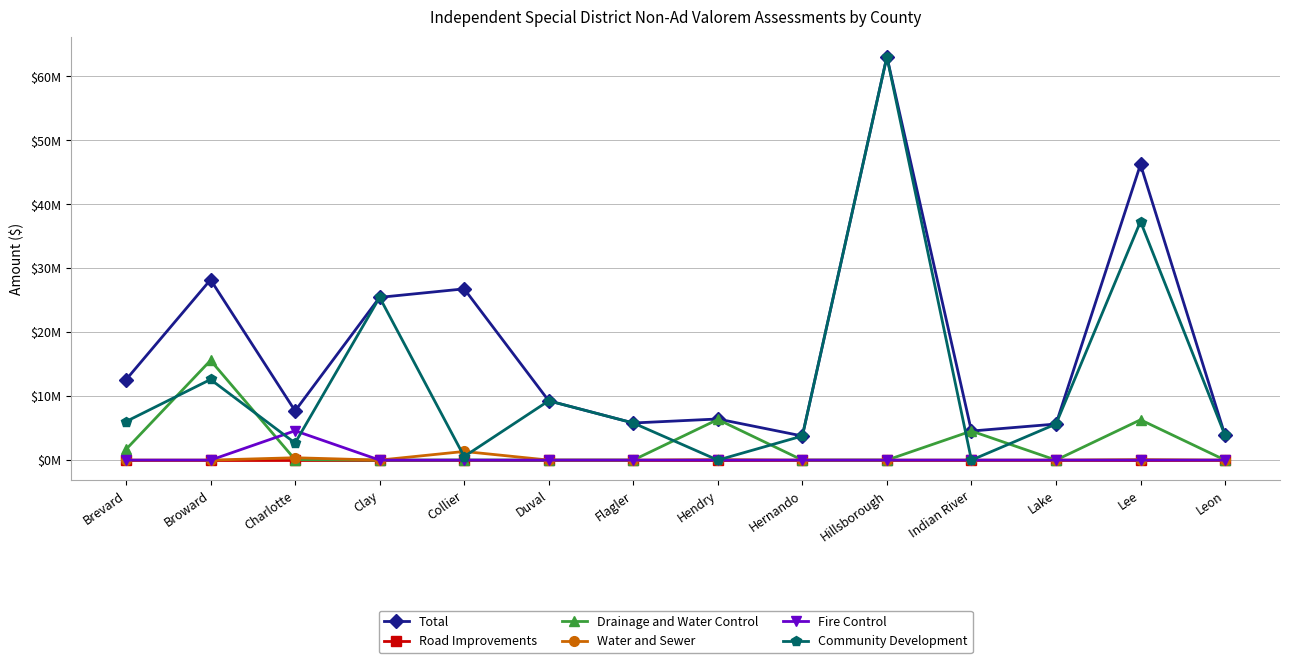

The Fire Control series shows 0 at Hernando. True or false?

True